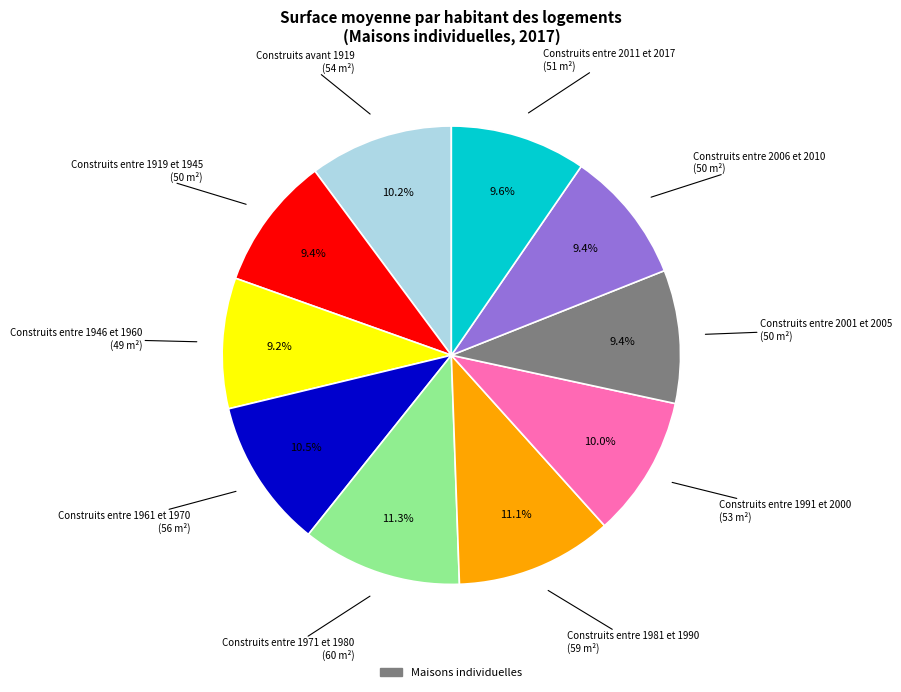

Is there a majority slice in this chart?

No